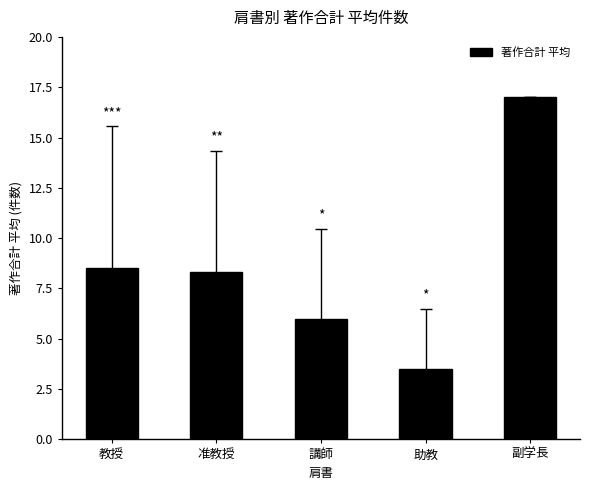

Count the number of values greater than 8.

3